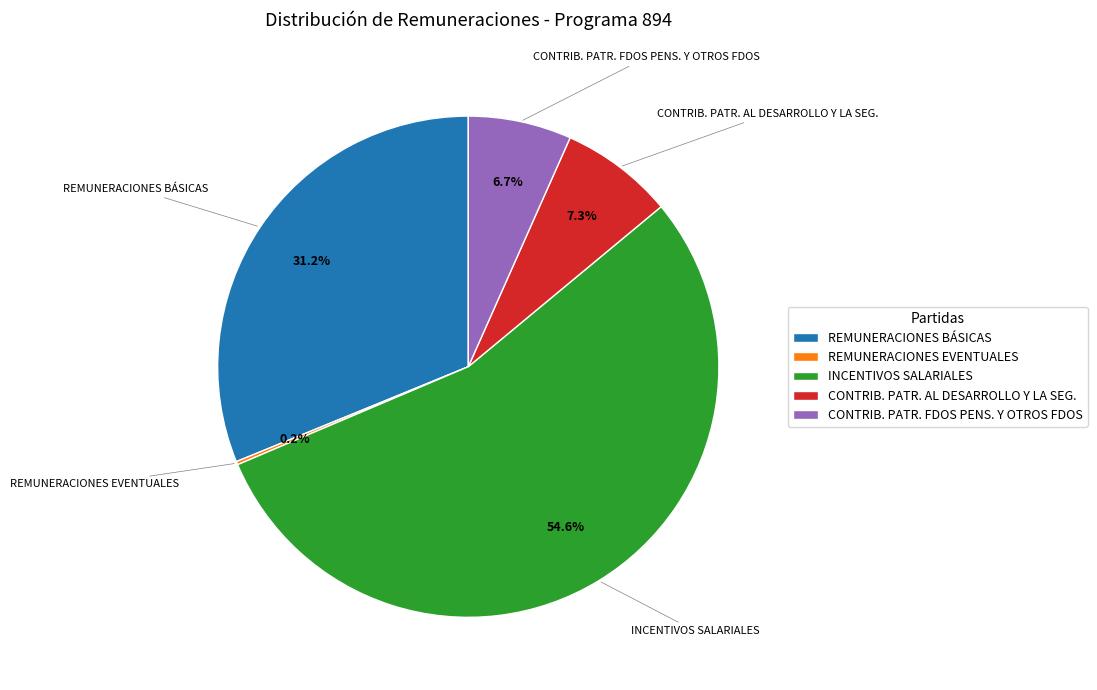

What portion of the pie excludes REMUNERACIONES BÁSICAS?

68.8%